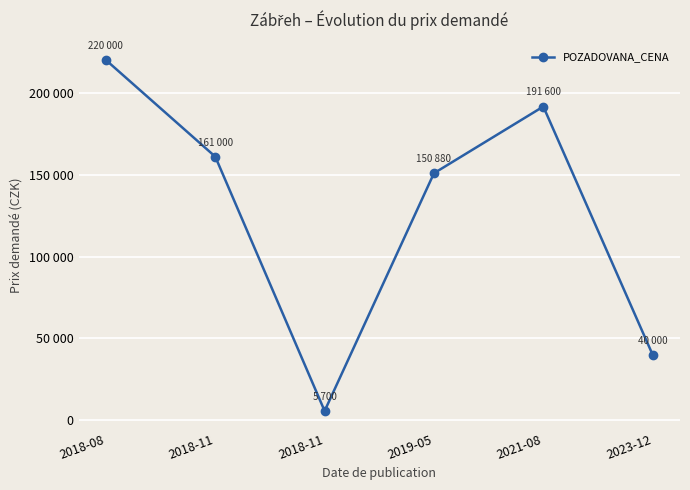

Which has a higher value, 2018-08 or 2021-08?

2018-08